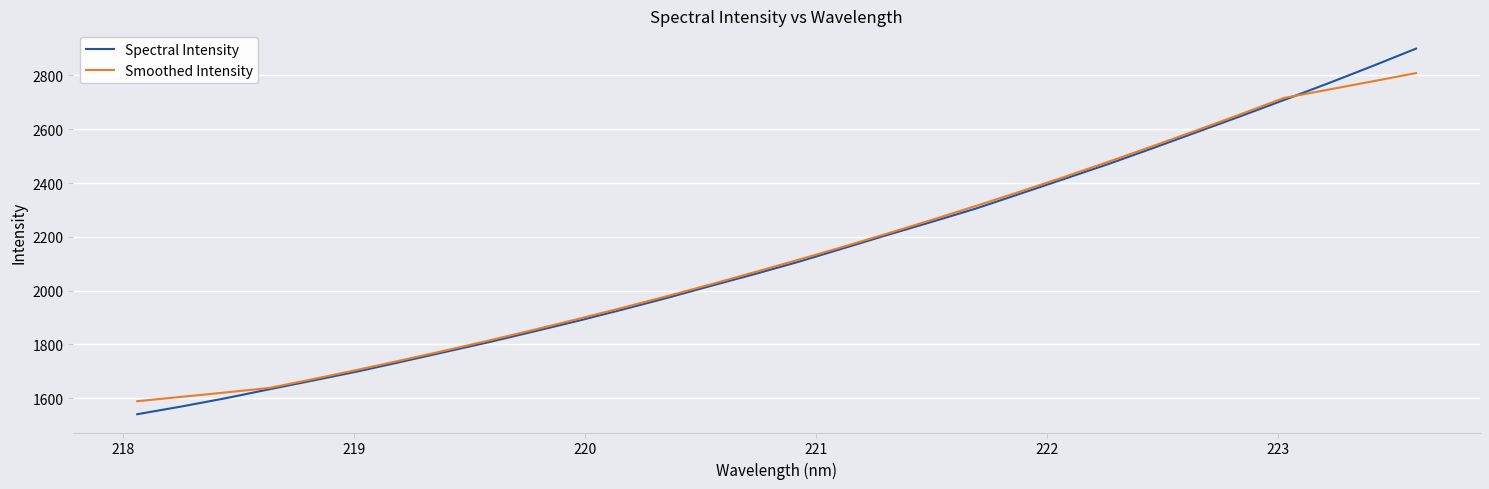

What is the maximum value shown in the chart?

2900.0